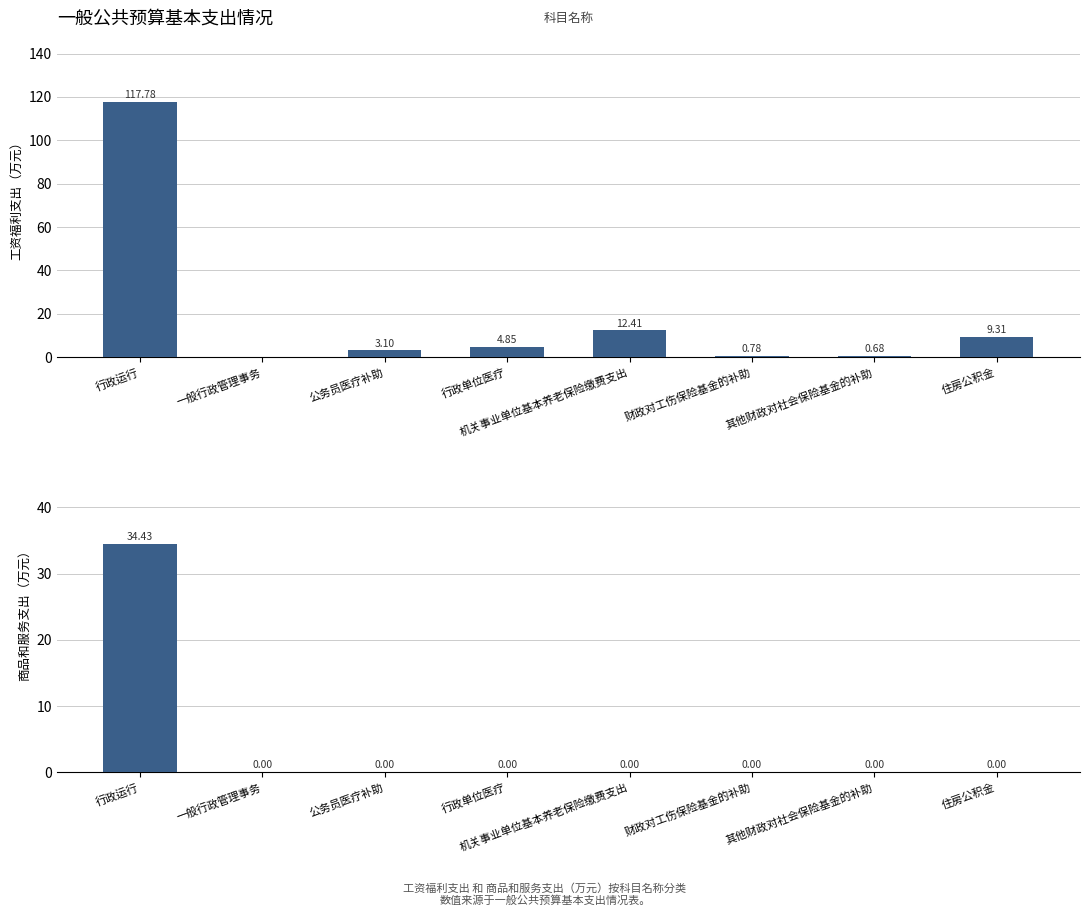

At which category is the sum across all series the highest?

行政运行